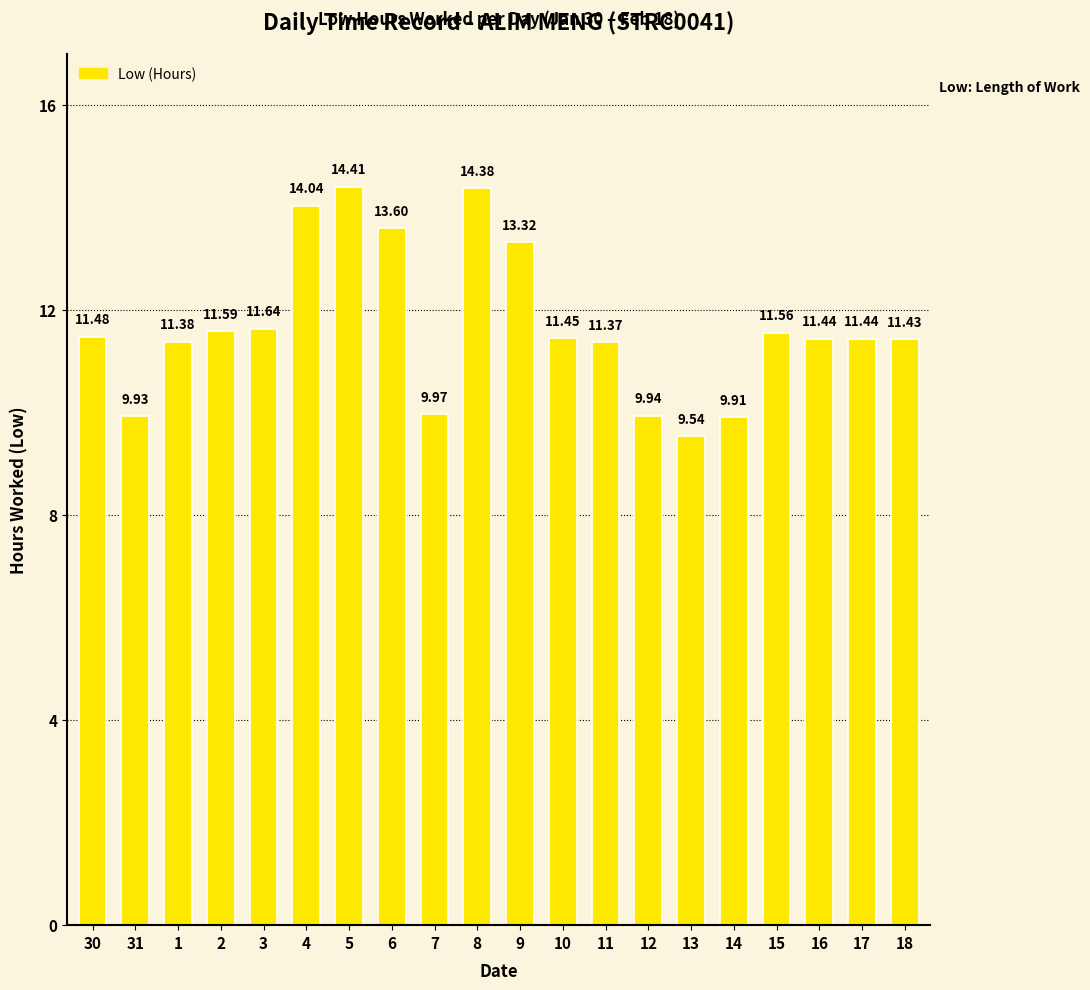

Which has a higher value, 1 or 14?

1